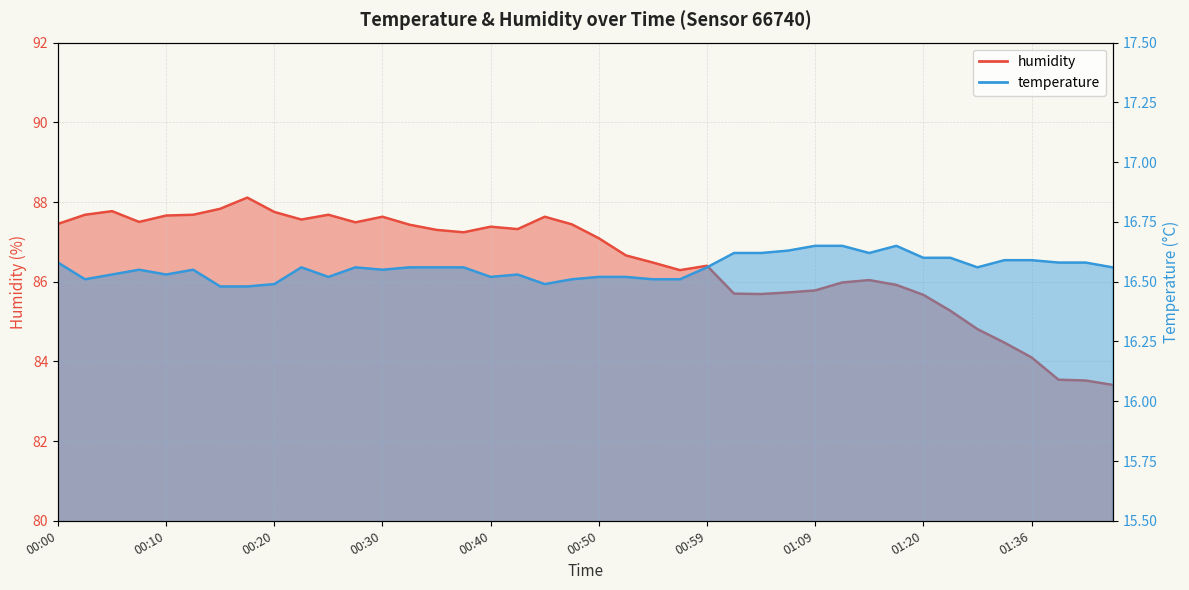

In temperature, how many points are higher than both neighbors (excluding endpoints)?

6